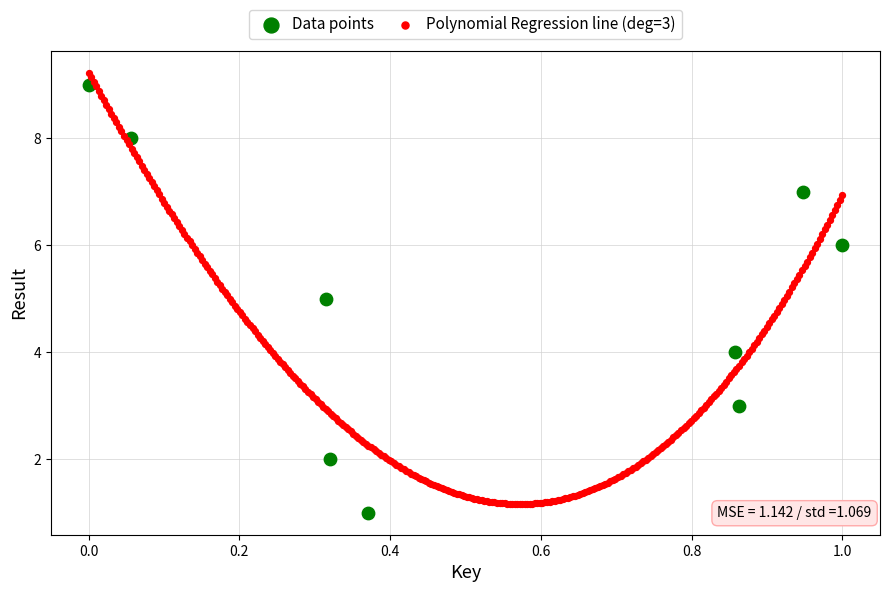

What are all the series names shown in the legend?

Data points, Polynomial Regression line (deg=3)